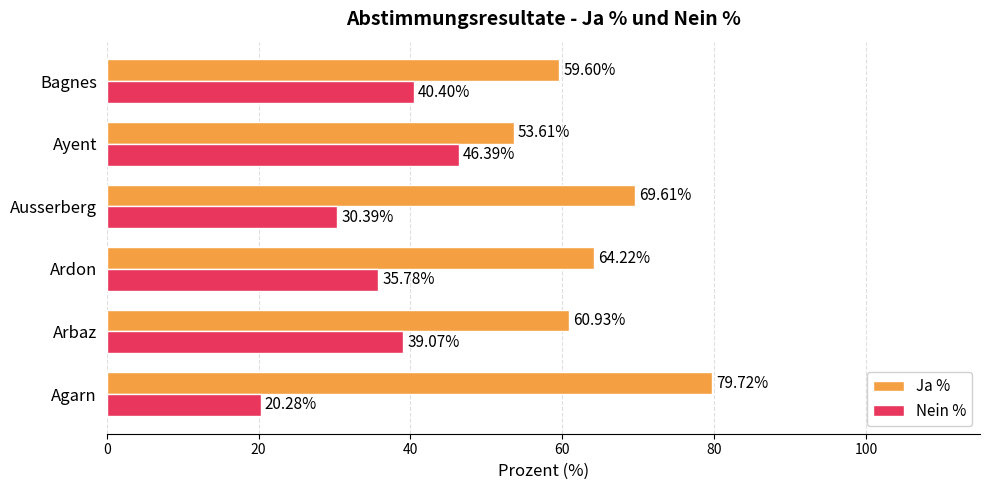

What are all the series names shown in the legend?

Ja %, Nein %